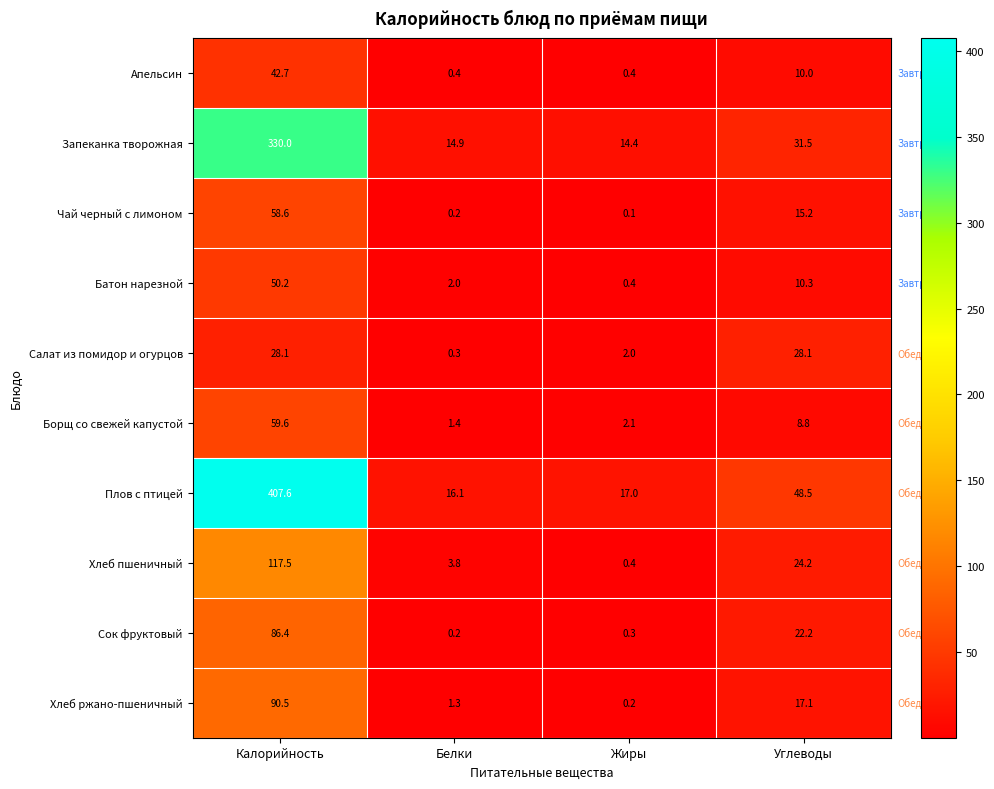

At which label does Батон нарезной first exceed 10?

Калорийность